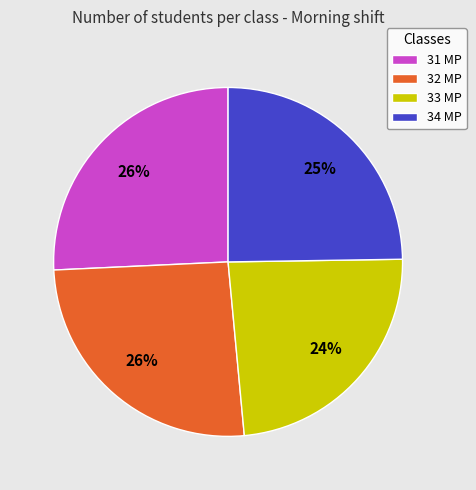

Which slice is the smallest?

33 MP